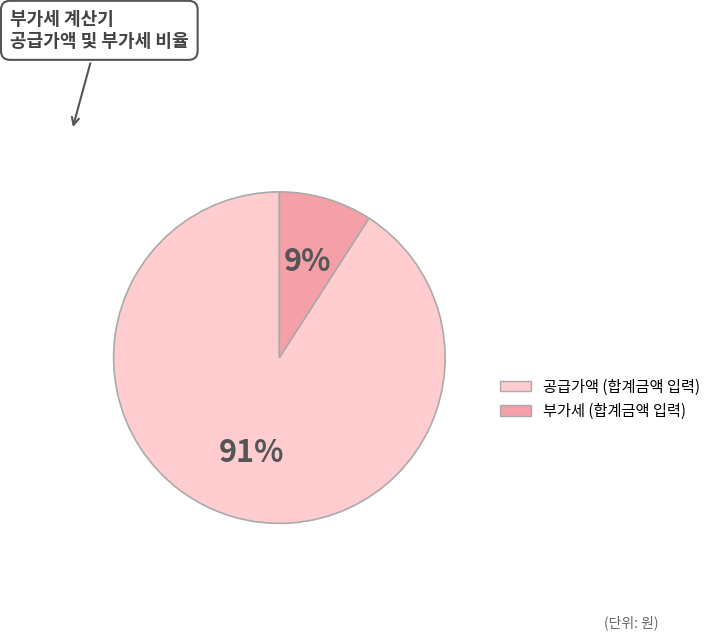

To the nearest percent, what is the average slice percentage?

50%